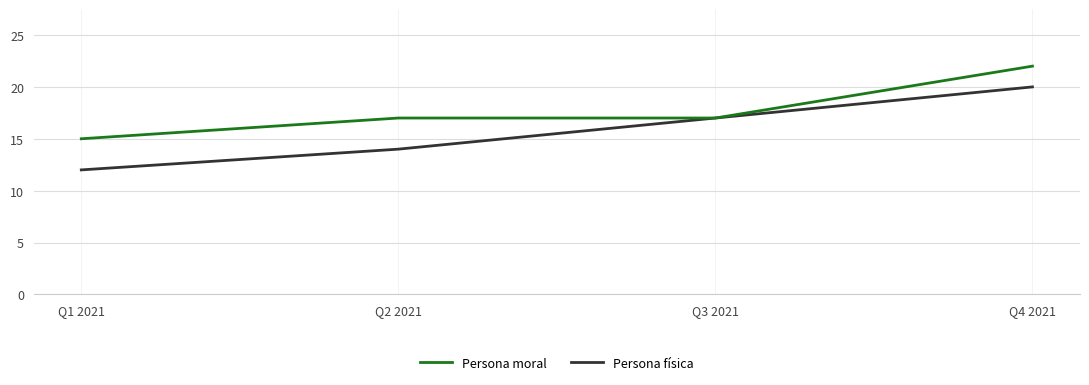

Which series has the largest range (max minus min)?

Persona moral